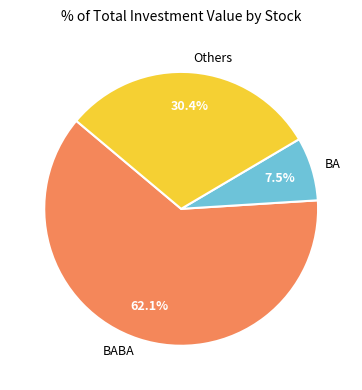

Rank the categories by value from lowest to highest.

BA, Others, BABA